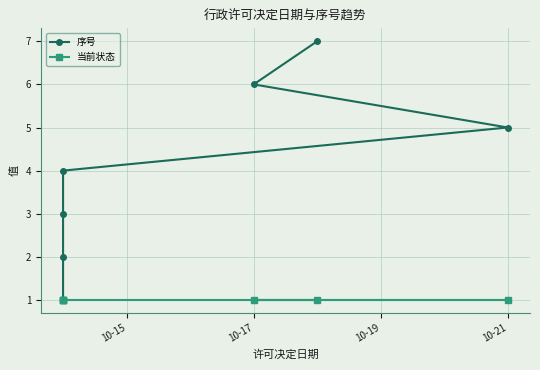

What is the sum of all 序号 values?

28